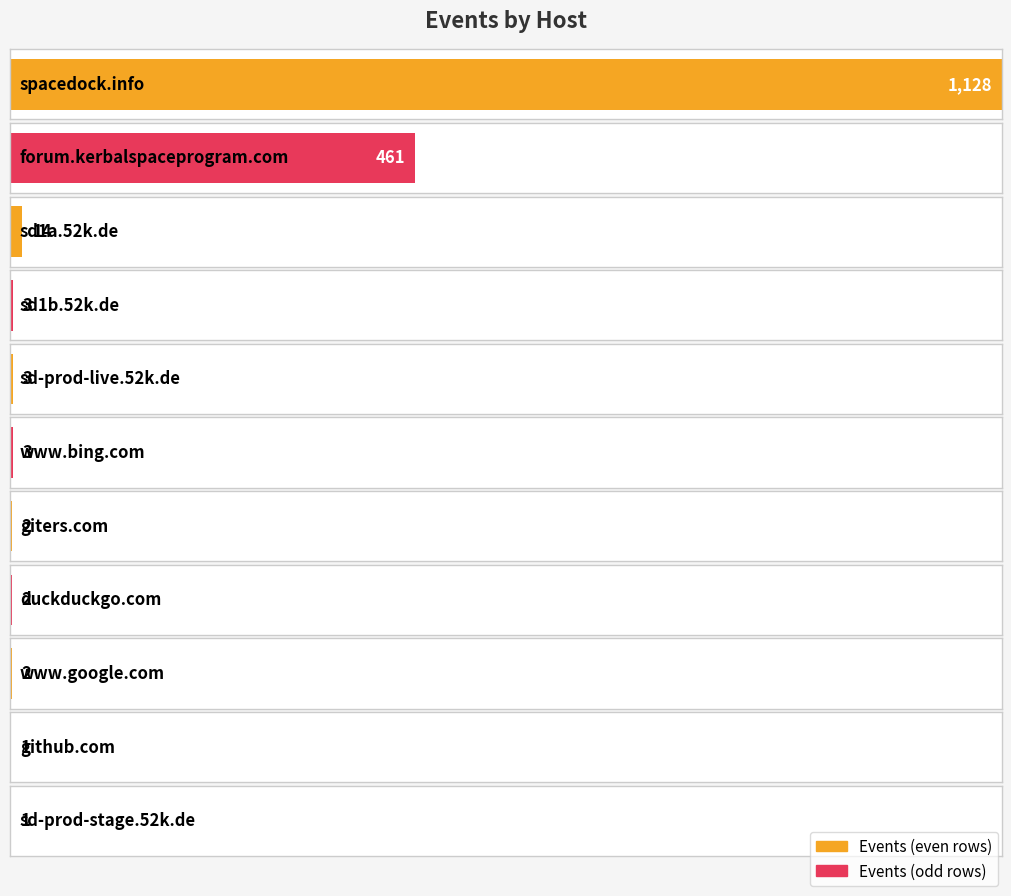

What is the ratio of the value at sd-prod-stage.52k.de to the value at sd1a.52k.de?

0.1